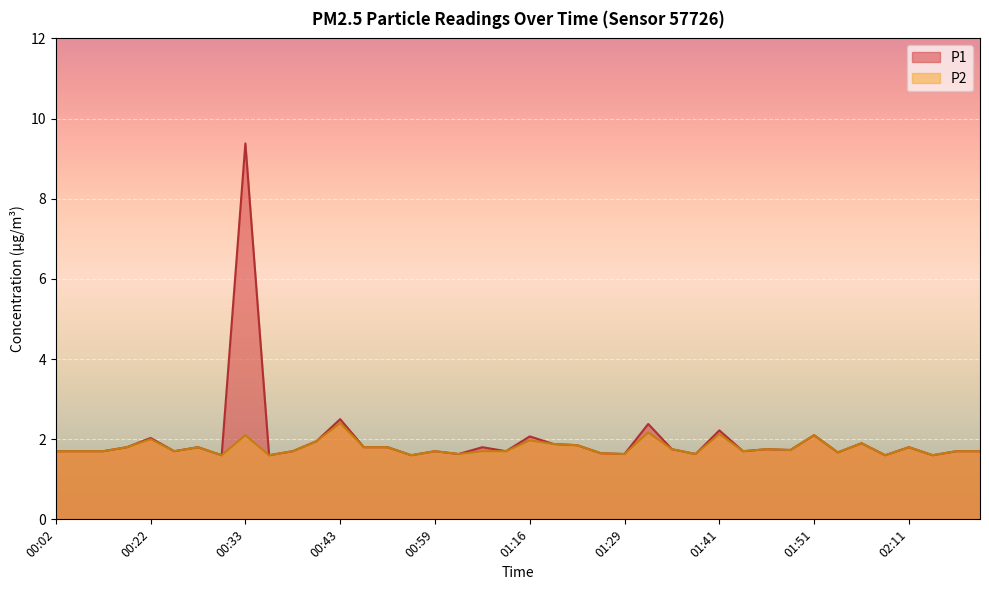

At how many categories does at least one series exceed 4?

1